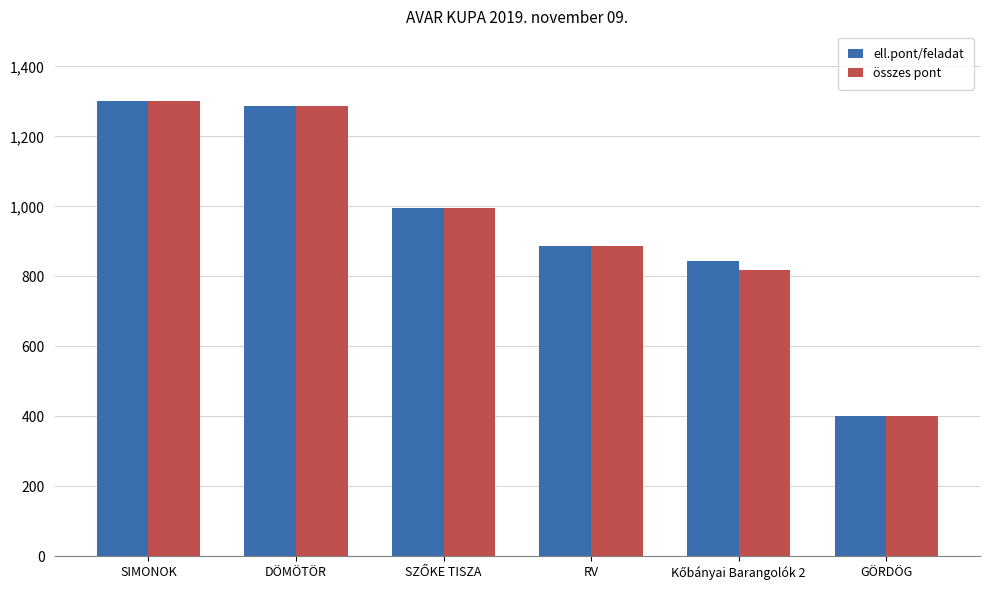

What is the difference between the maximum and minimum values in the ell.pont/feladat series?

901